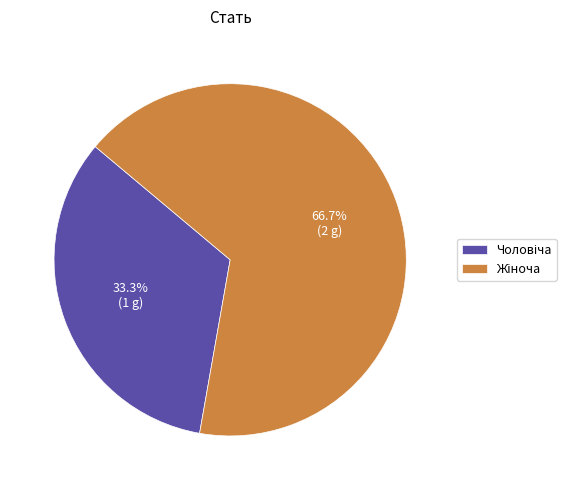

Is there a majority slice in this chart?

Yes